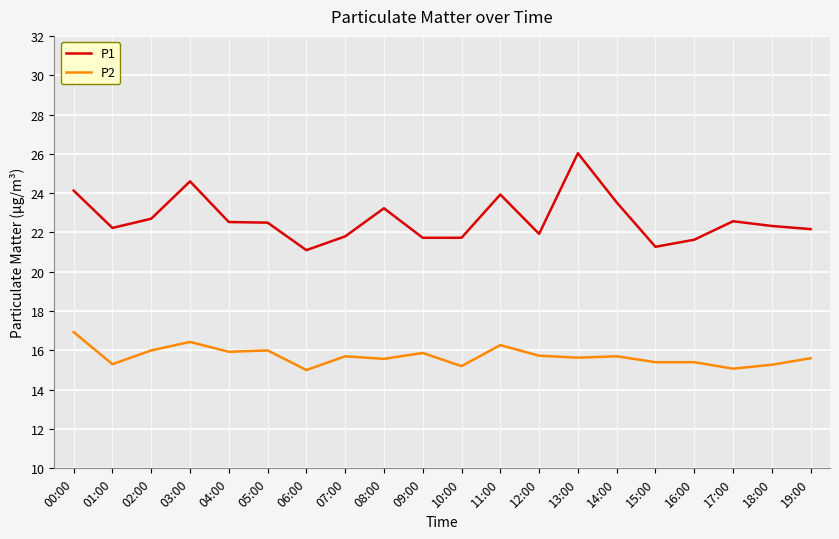

The value of P1 at 12:00 is 10.7. True or false?

False